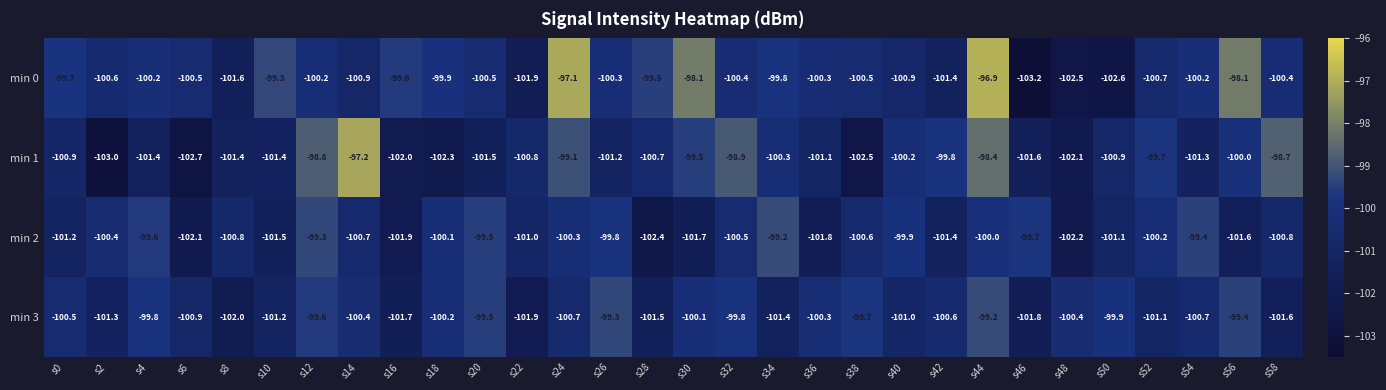

The min 3 series shows -172.1 at s38. True or false?

False